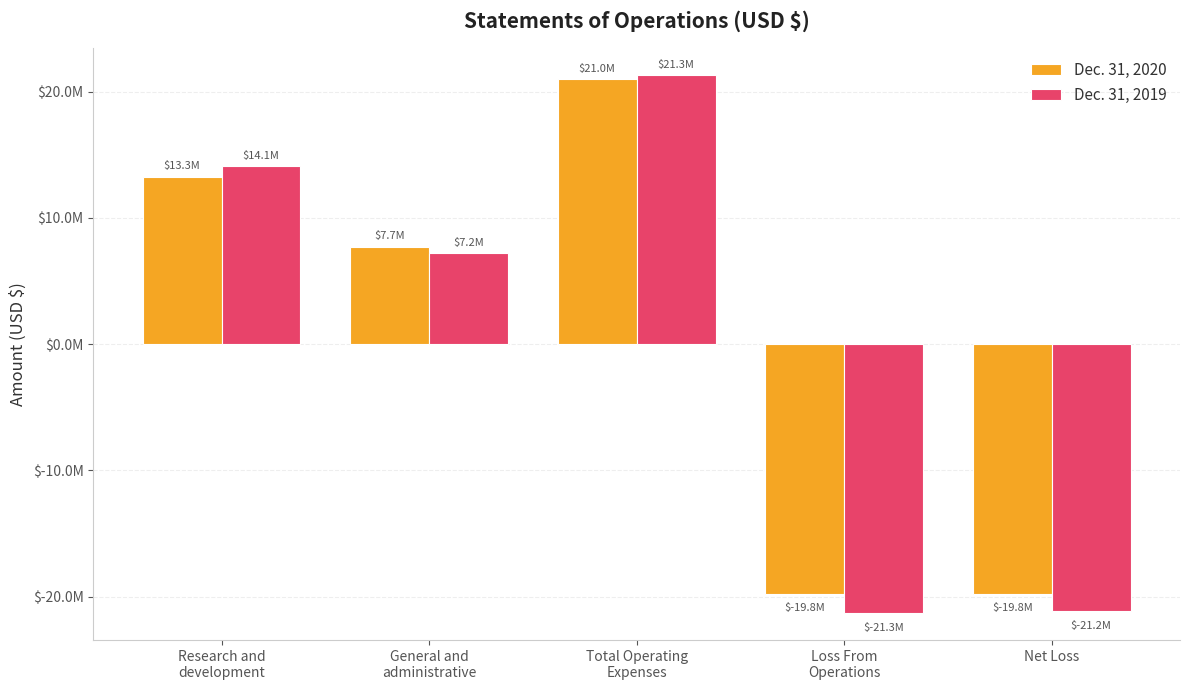

What is the difference between the second highest and minimum values in the Dec. 31, 2019 series?

35410993